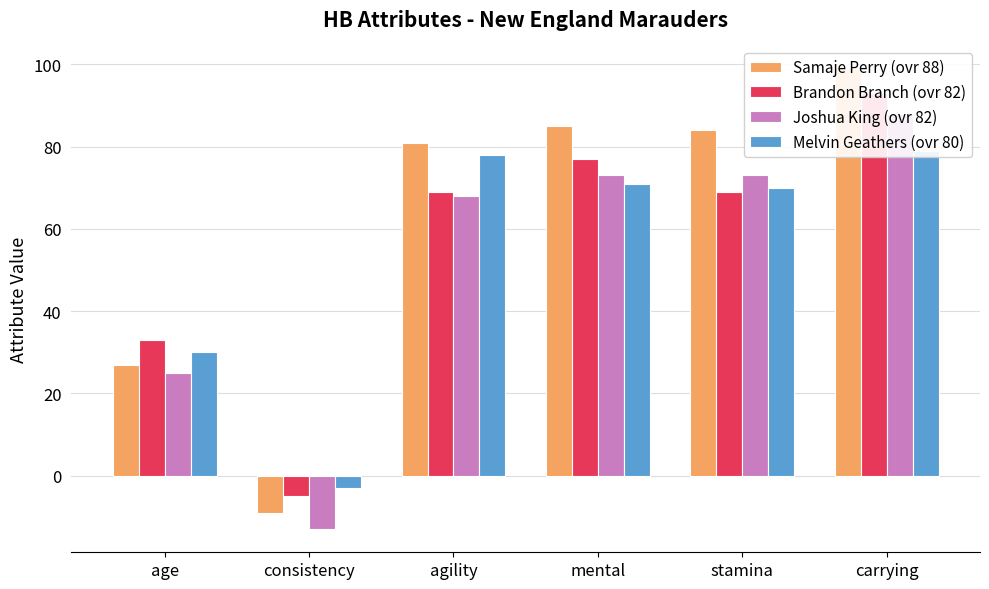

How many data points in Brandon Branch (ovr 82) are less than 69?

2